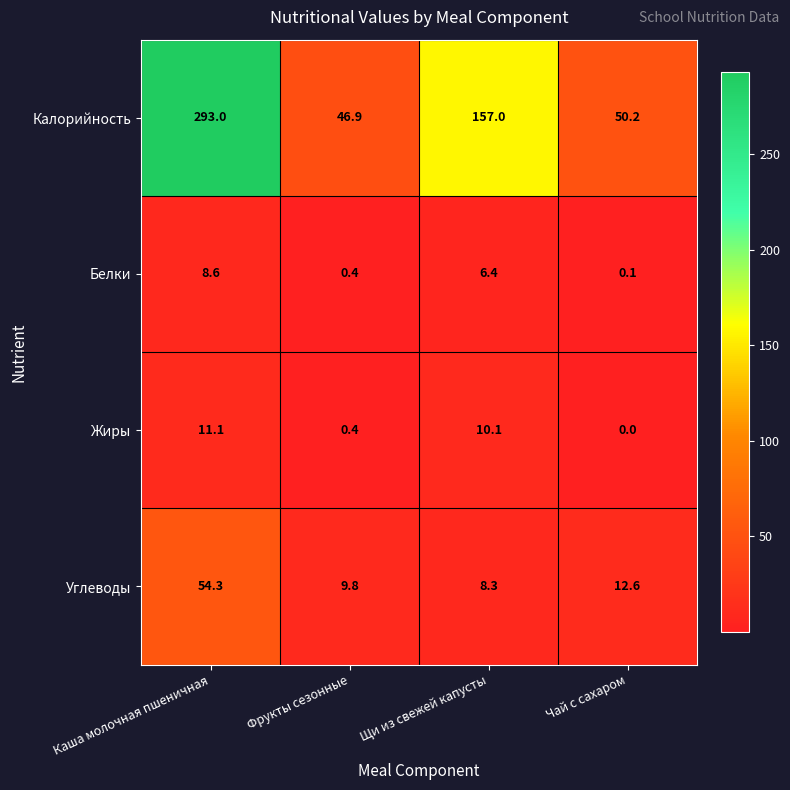

What is the sum of all Калорийность values?

547.1